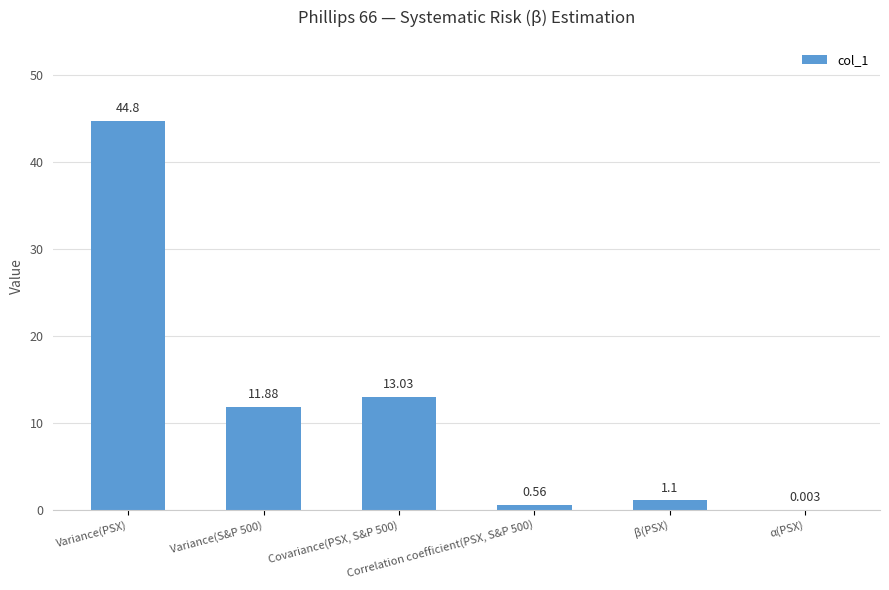

Is it true that the value at Variance(S&P 500) is 11.9?

True